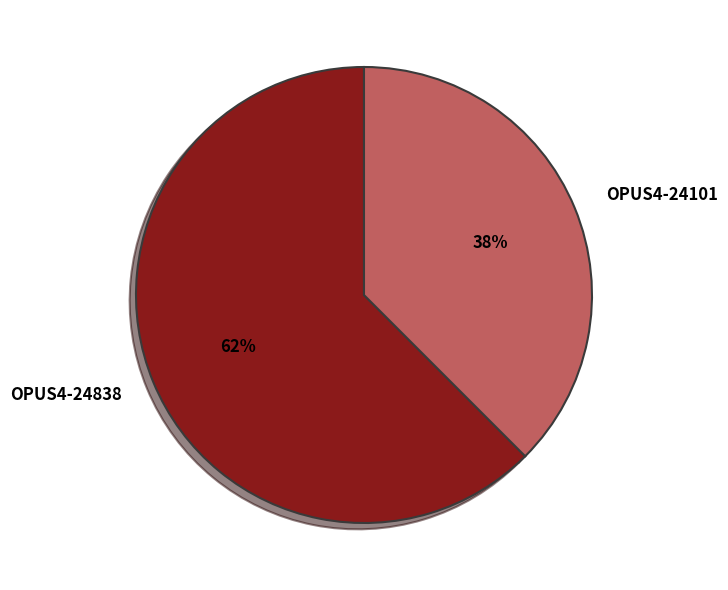

To the nearest percent, what is the combined percentage of OPUS4-24838 and OPUS4-24101?

100%